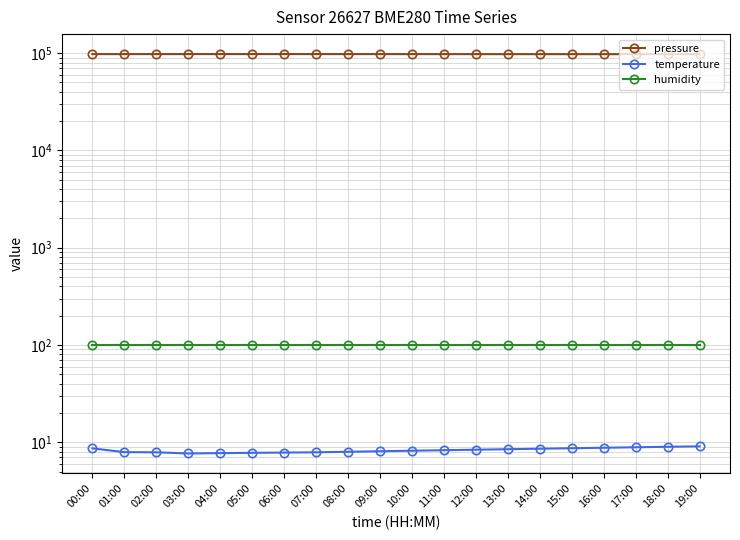

Which category has the lowest value across all series?

03:00